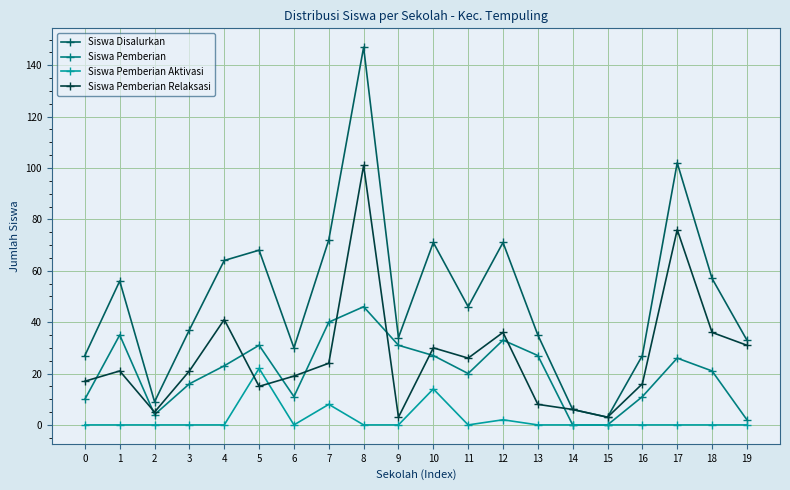

Count the number of data series in this chart.

4